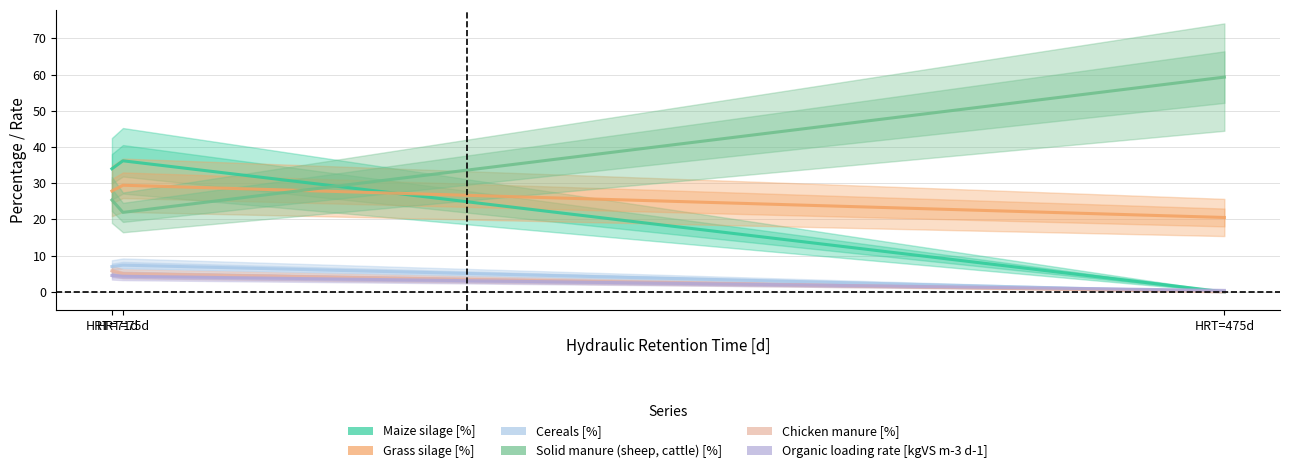

Rank the series by their maximum value, from highest to lowest.

Solid manure (sheep, cattle) [%], Maize silage [%], Grass silage [%], Cereals [%], Chicken manure [%], Organic loading rate [kgVS m-3 d-1]